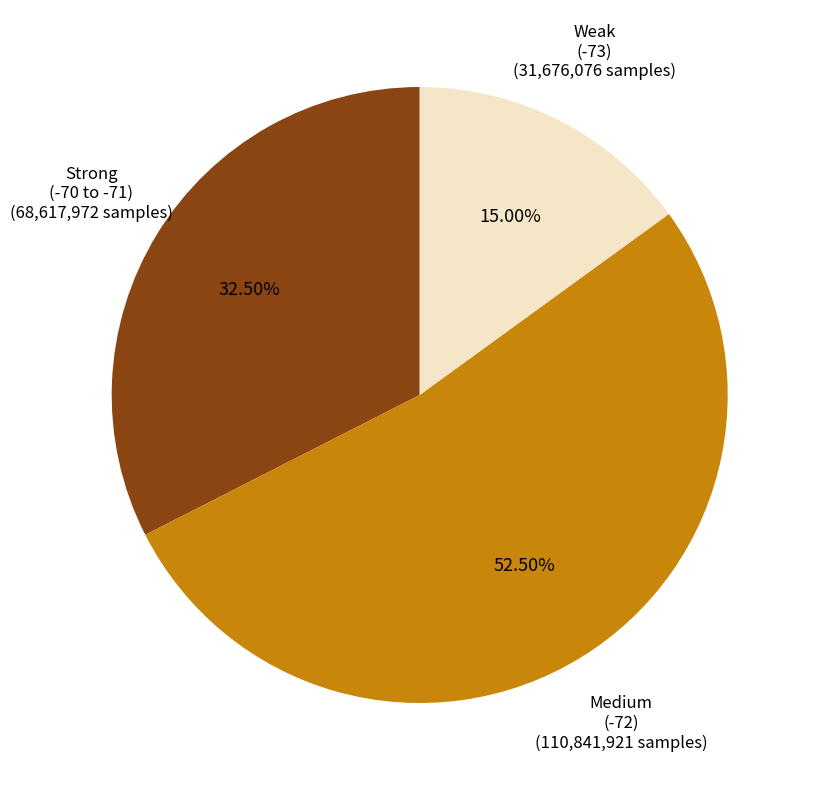

Count the number of slices in the pie.

3